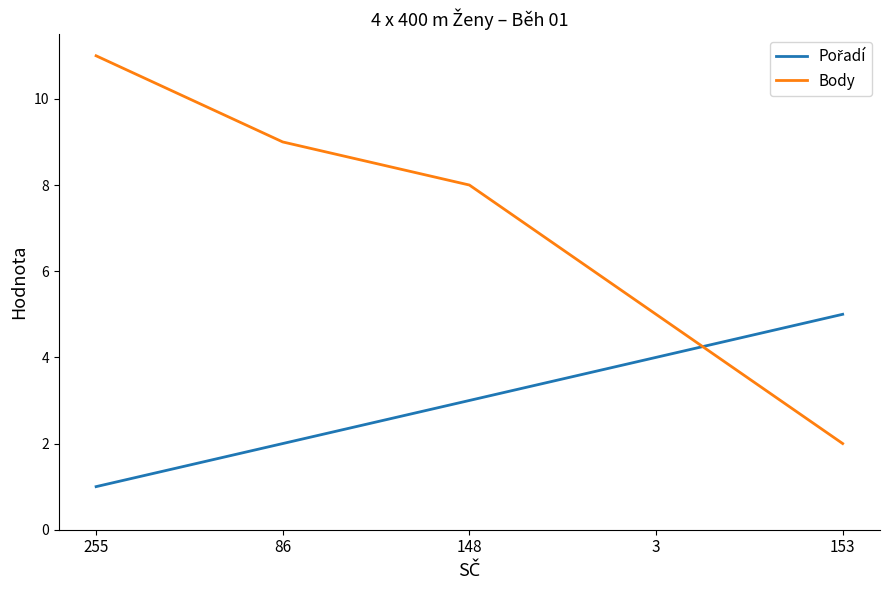

What is the difference between the maximum and minimum values in the Body series?

9